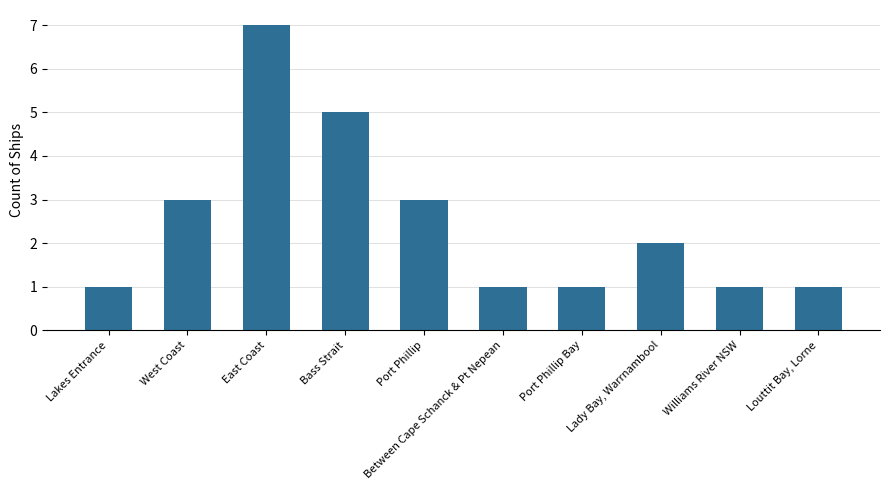

What is the maximum value shown in the chart?

7